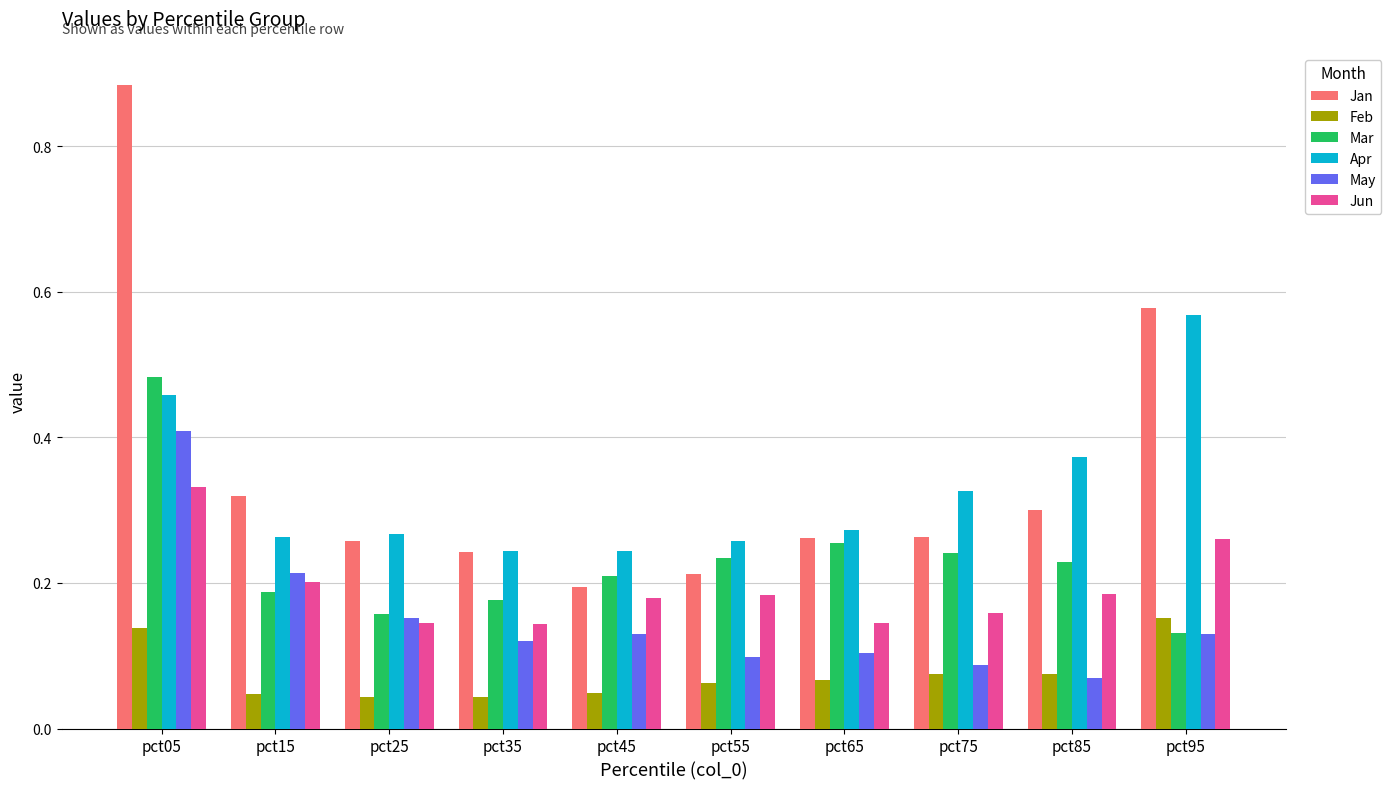

Which series has the largest range (max minus min)?

Jan